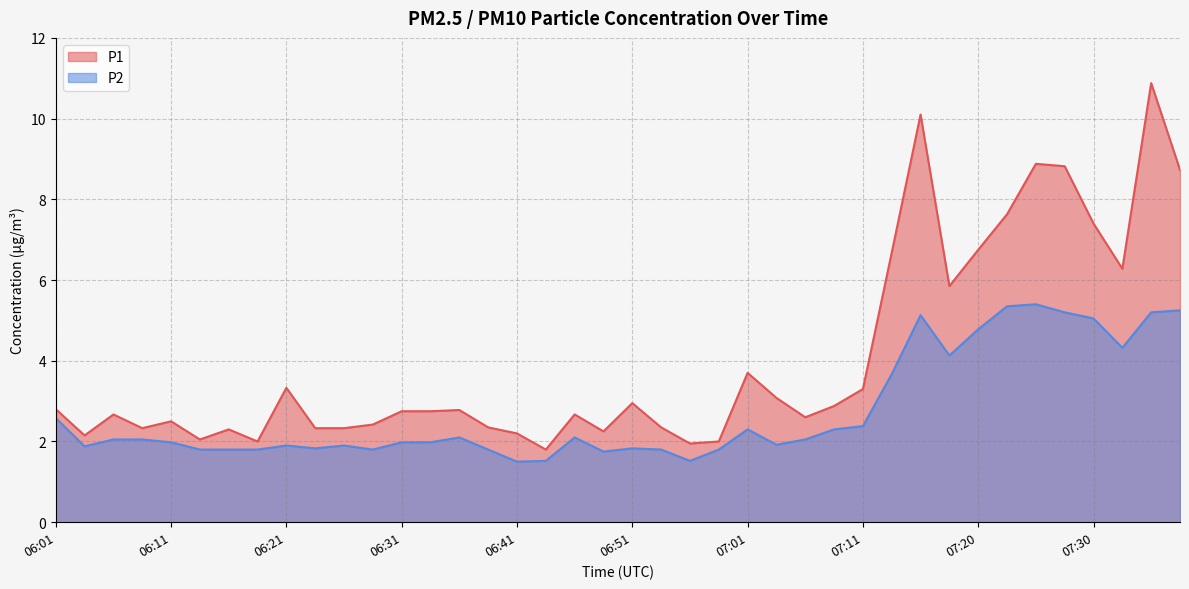

What is the sum of all P1 values?

161.6